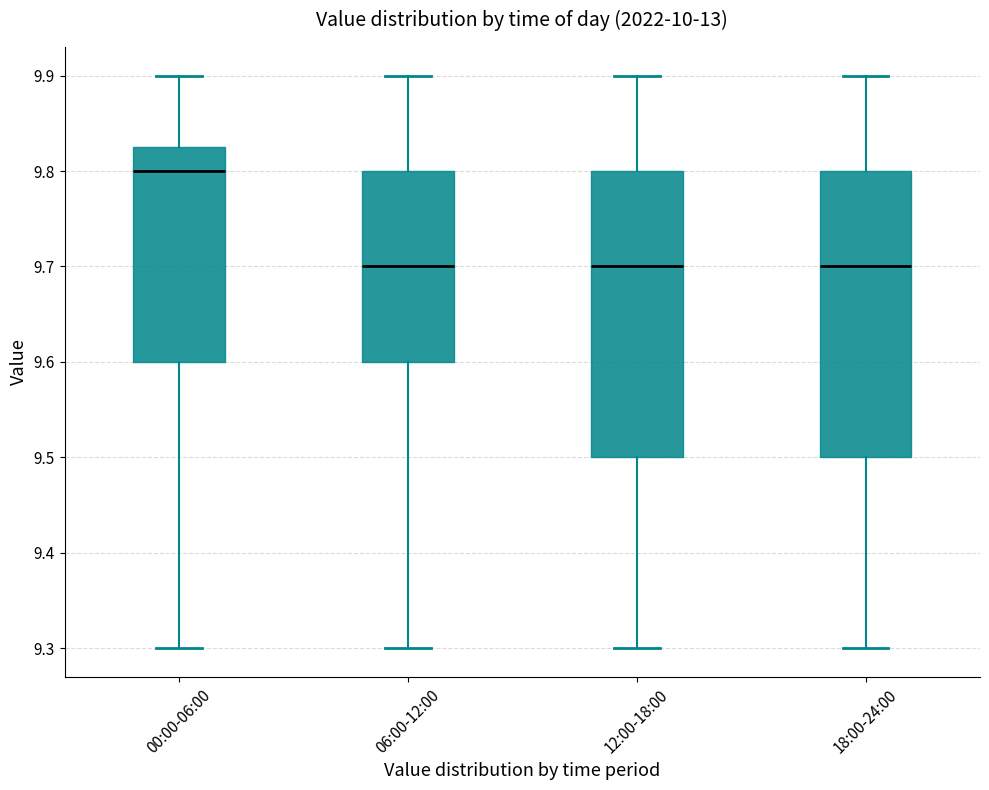

Reading left to right, read every box against the y-axis: the position of its median line, the range the box covers, and the ends of its whiskers. The values are not printed on the chart, so give them approximately, as read against the axis.

00:00-06:00: median 9.80, box 9.60 to 9.83, whiskers 9.30 to 9.90
06:00-12:00: median 9.70, box 9.60 to 9.80, whiskers 9.30 to 9.90
12:00-18:00: median 9.70, box 9.50 to 9.80, whiskers 9.30 to 9.90
18:00-24:00: median 9.70, box 9.50 to 9.80, whiskers 9.30 to 9.90